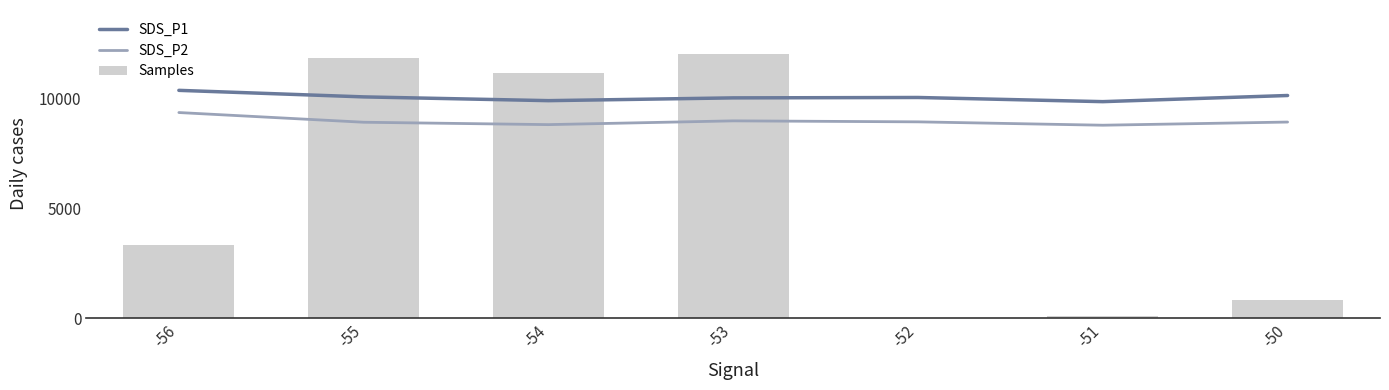

What is the value of the SDS_P1 bar at the 4th from the left?

10008.0